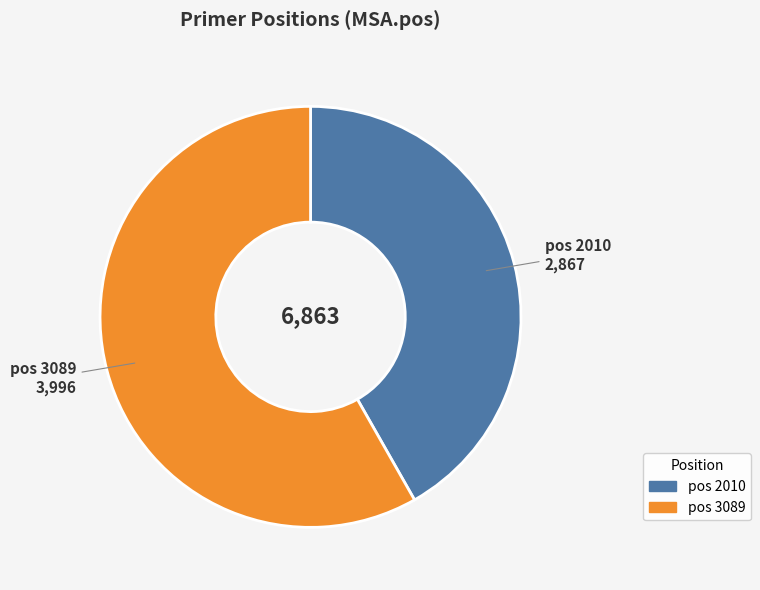

Is there a majority slice in this chart?

Yes